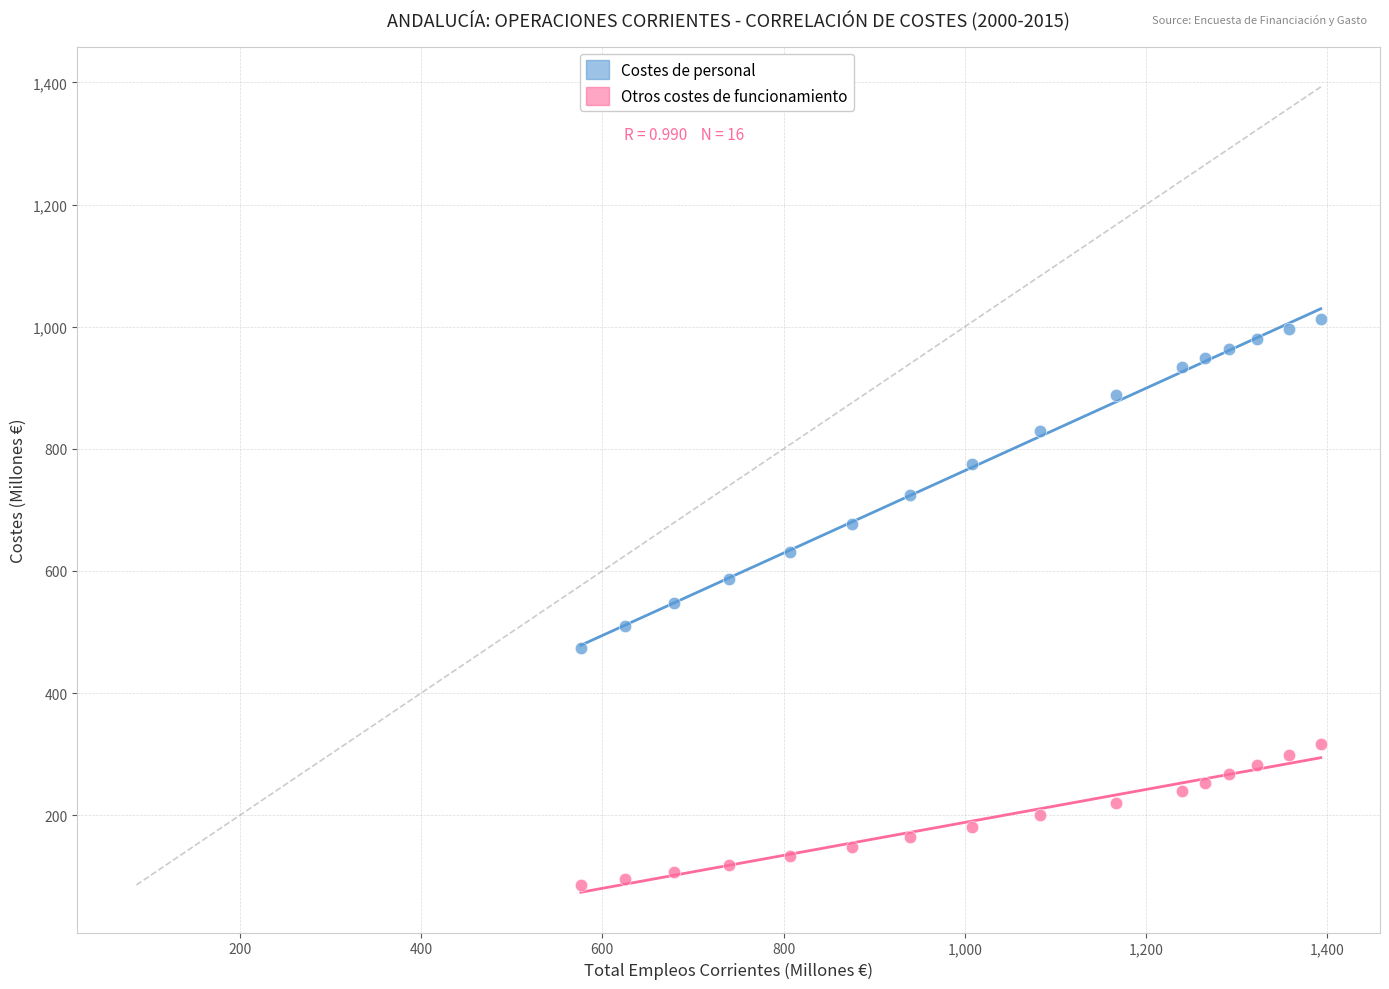

What is the X range (max minus min) for the scatter plot?

816.4